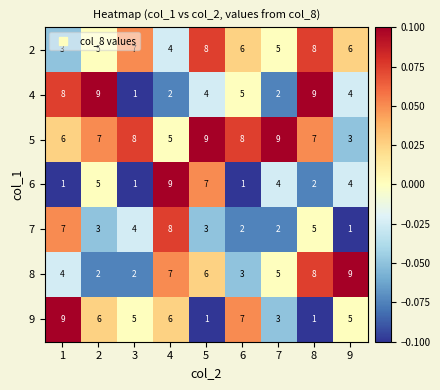

What is the difference between the second highest and minimum values in the 8 series?

6